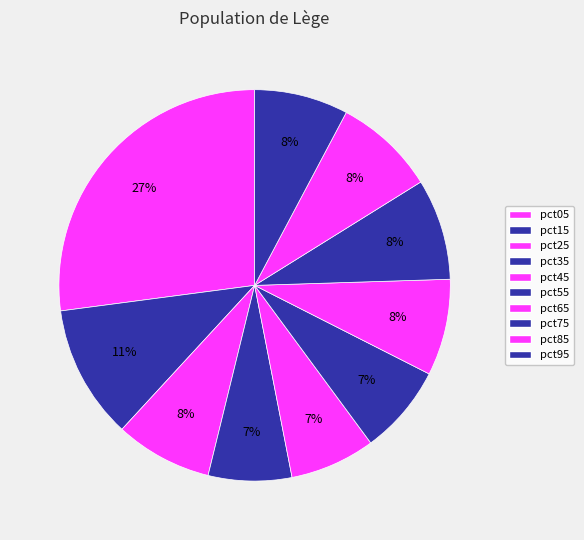

Count the number of slices in the pie.

10